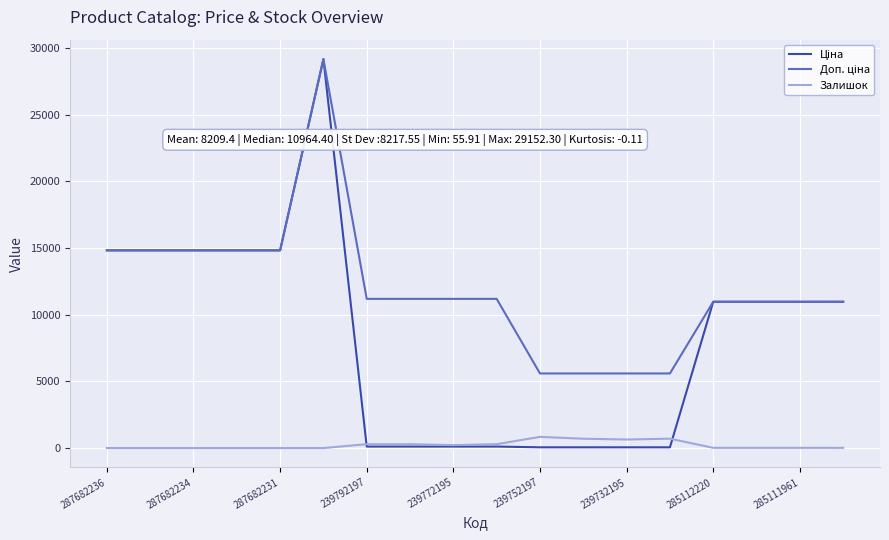

What is the maximum value shown in the chart?

29152.3